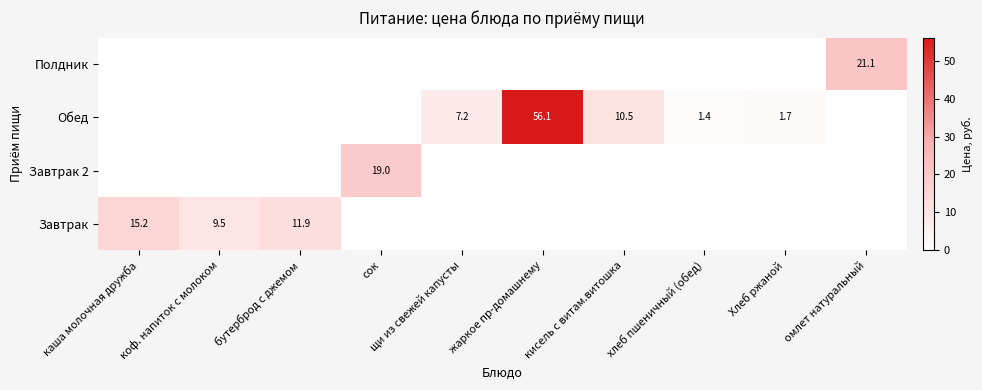

The value of Завтрак at бутерброд с джемом is 11.9. True or false?

True